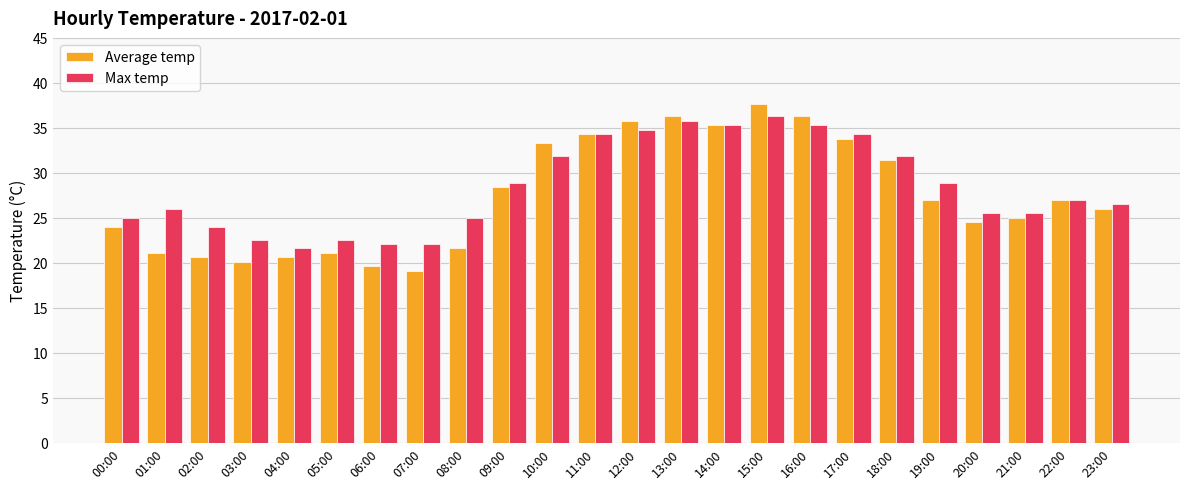

What value does the Average temp series have at 07:00?

19.1